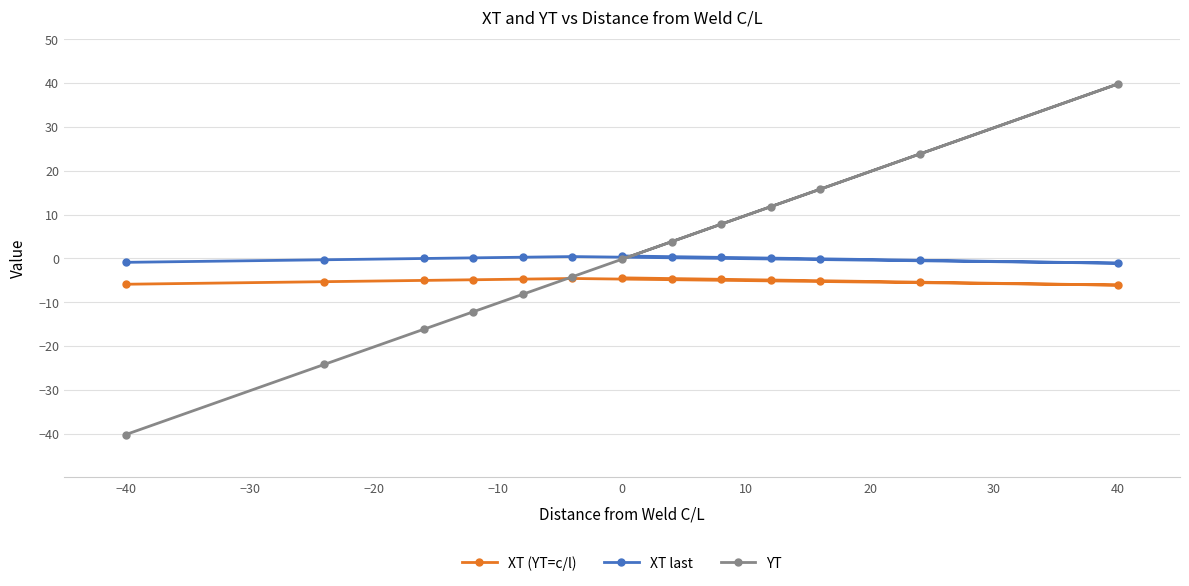

Which category has the lowest value across all series?

−40